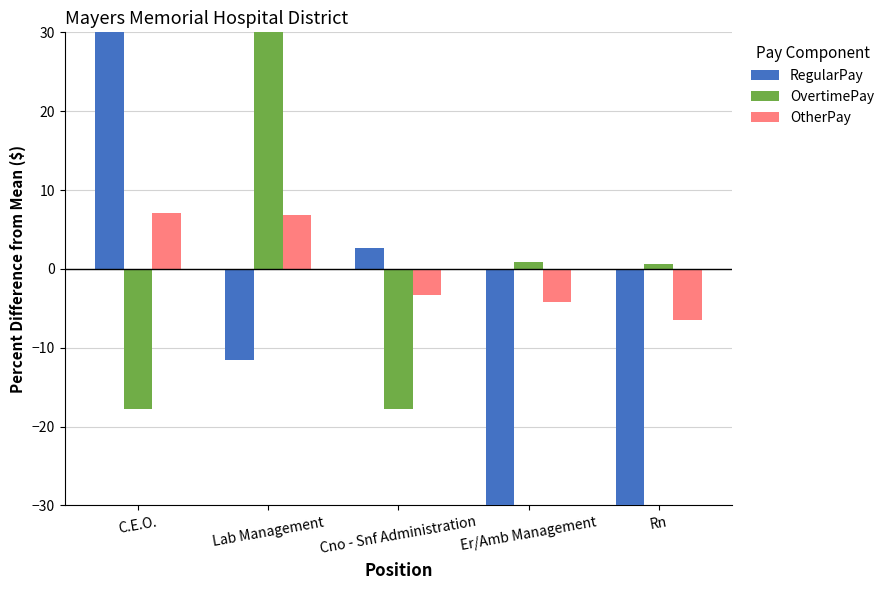

Is it true that OvertimePay equals 0.2 at Rn?

False